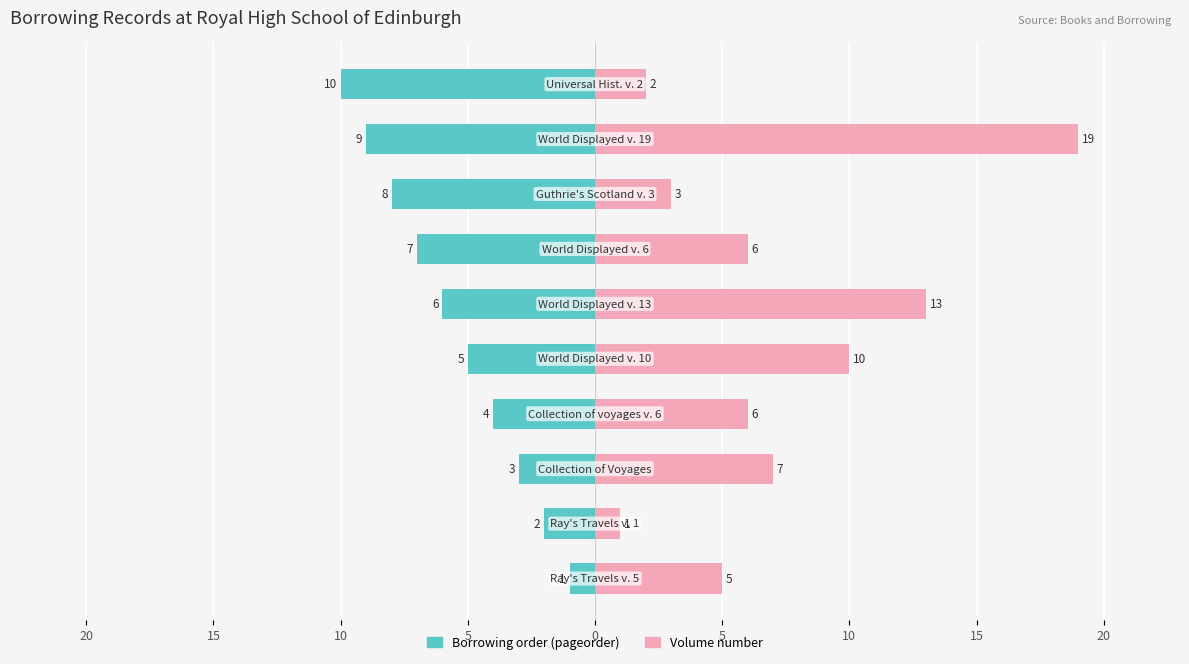

Which series changed the most between 20 and 10?

Borrowing order (pageorder)